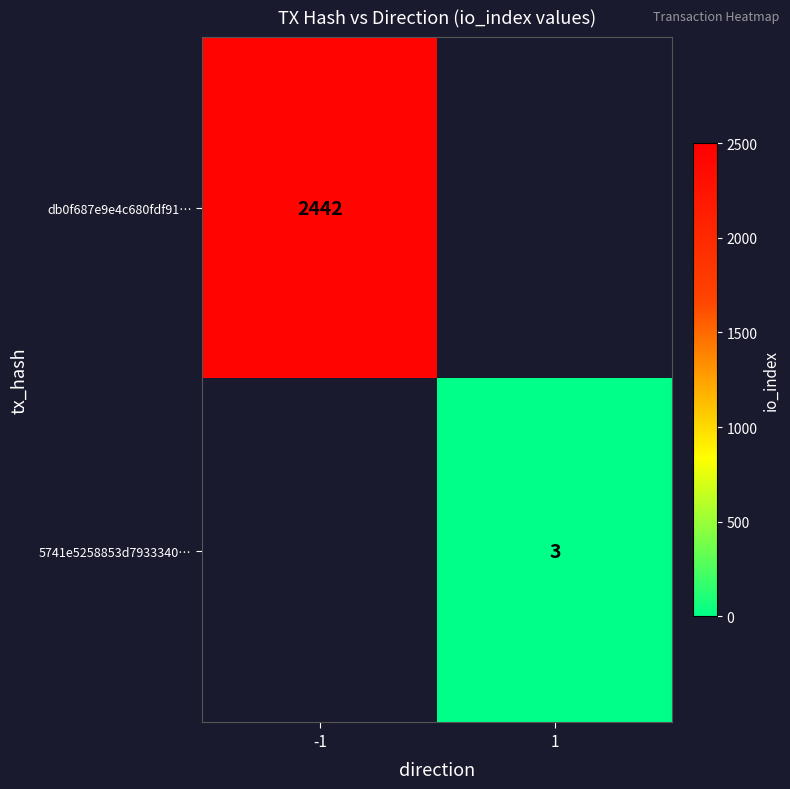

How many categories are shown in the chart?

2